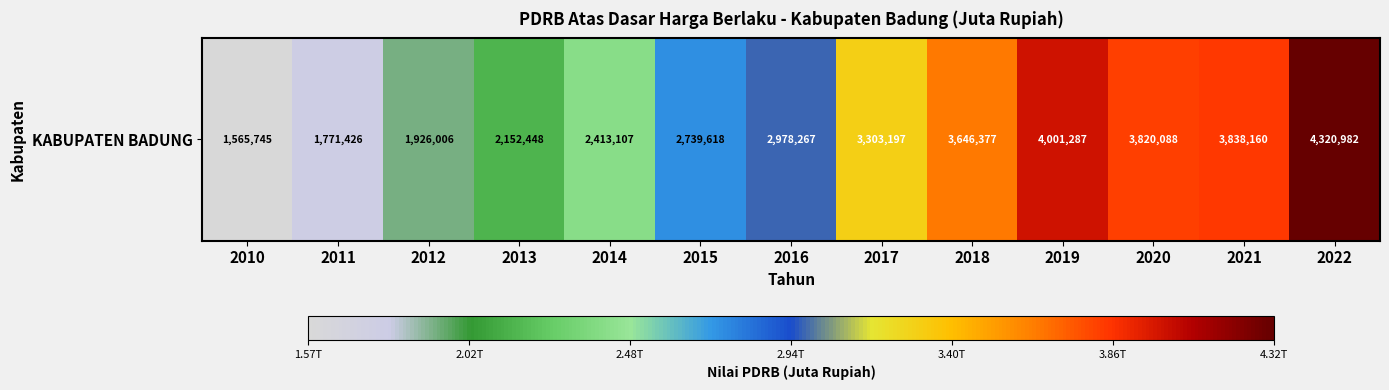

List the labels in order of value, largest first.

2022, 2019, 2021, 2020, 2018, 2017, 2016, 2015, 2014, 2013, 2012, 2011, 2010